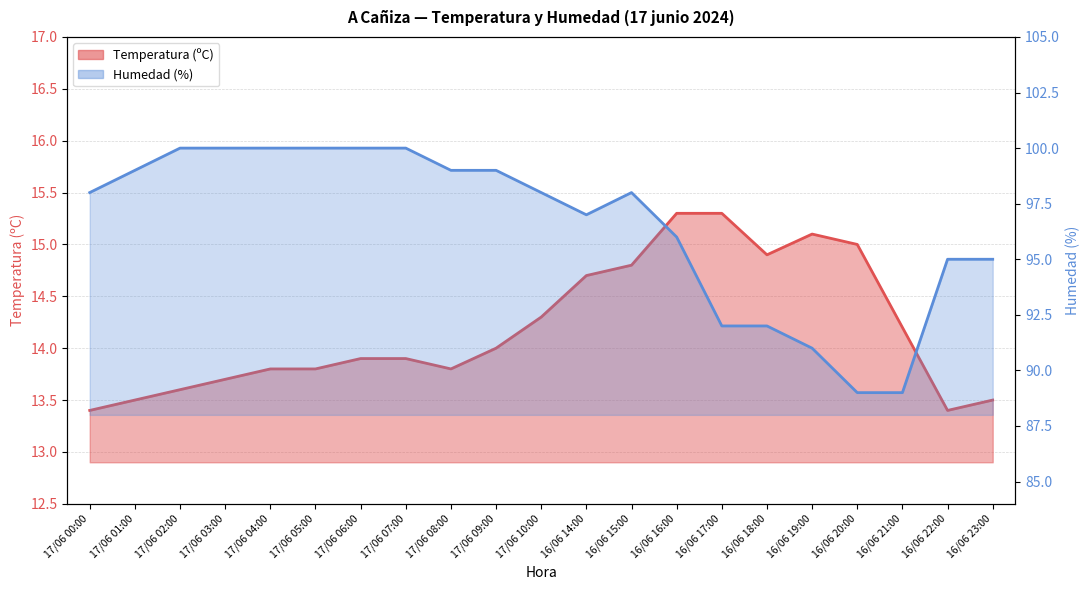

Reading left to right, extract all data points from this chart.

Temperatura (ºC): 13.4	13.5	13.6	13.7	13.8	13.8	13.9	13.9	13.8	14.0	14.3	14.7	14.8	15.3	15.3	14.9	15.1	15.0	14.2	13.4	13.5
Humedad (%): 98.0	99.0	100.0	100.0	100.0	100.0	100.0	100.0	99.0	99.0	98.0	97.0	98.0	96.0	92.0	92.0	91.0	89.0	89.0	95.0	95.0